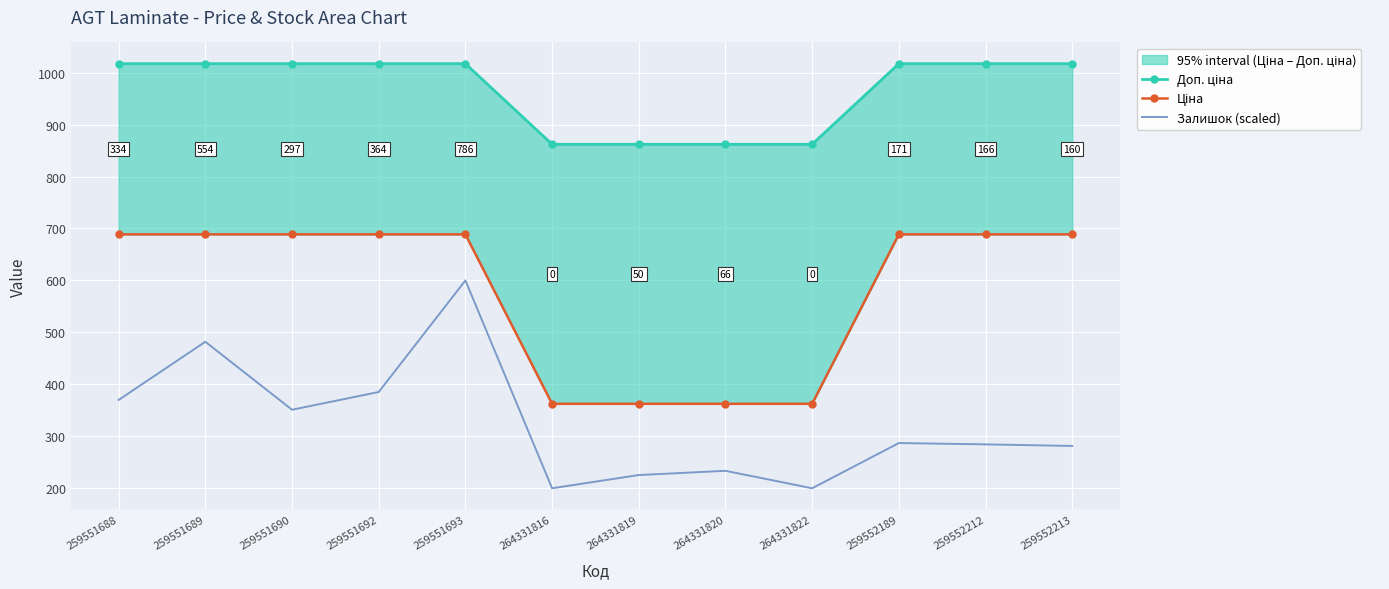

What is the label of the 2nd point from the left?

259551689